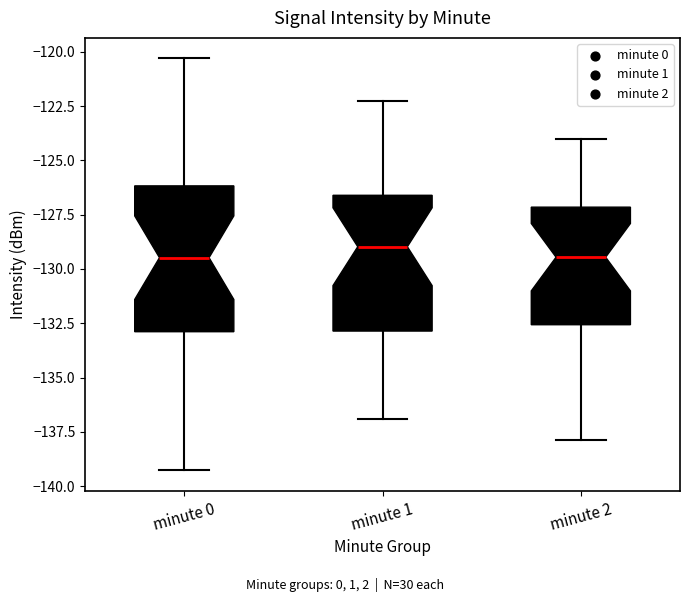

Where is the lower edge of the box for minute 2 on the y-axis? The values are not printed on the chart, so give them approximately, as read against the axis.

-132.5